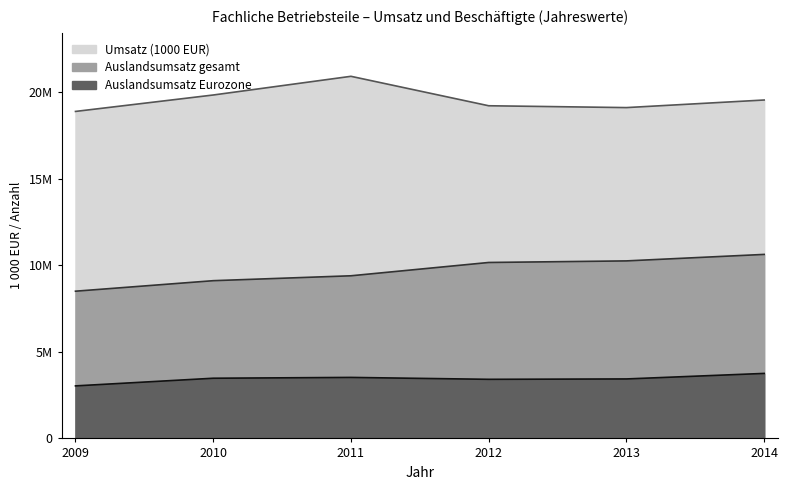

What is the average value of the Auslandsumsatz Eurozone series?

3442266